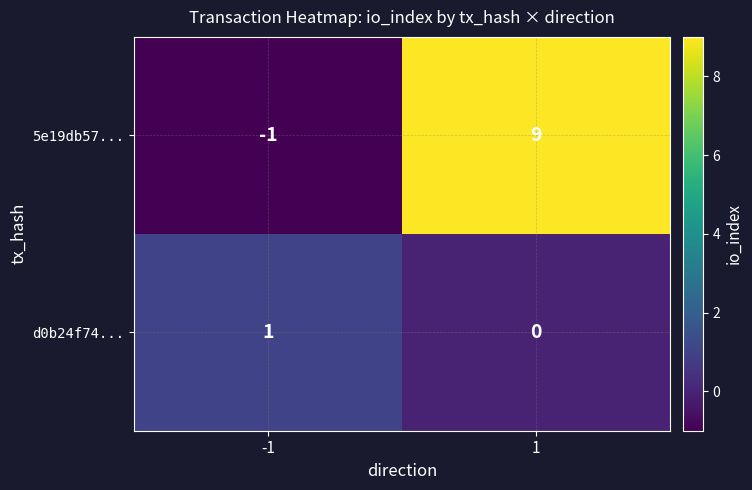

Which label corresponds to the smallest value in the chart?

-1